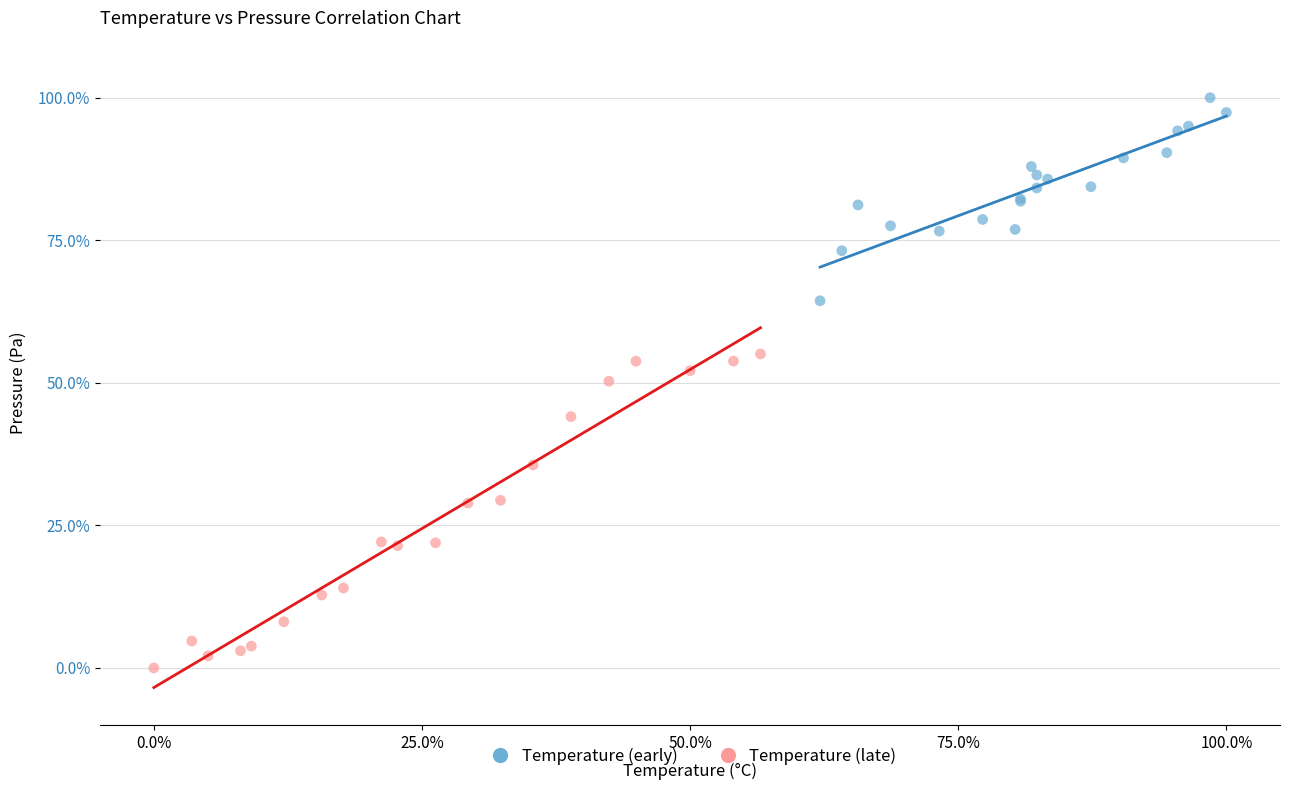

Which series contains the lowest Y value?

Temperature (late)